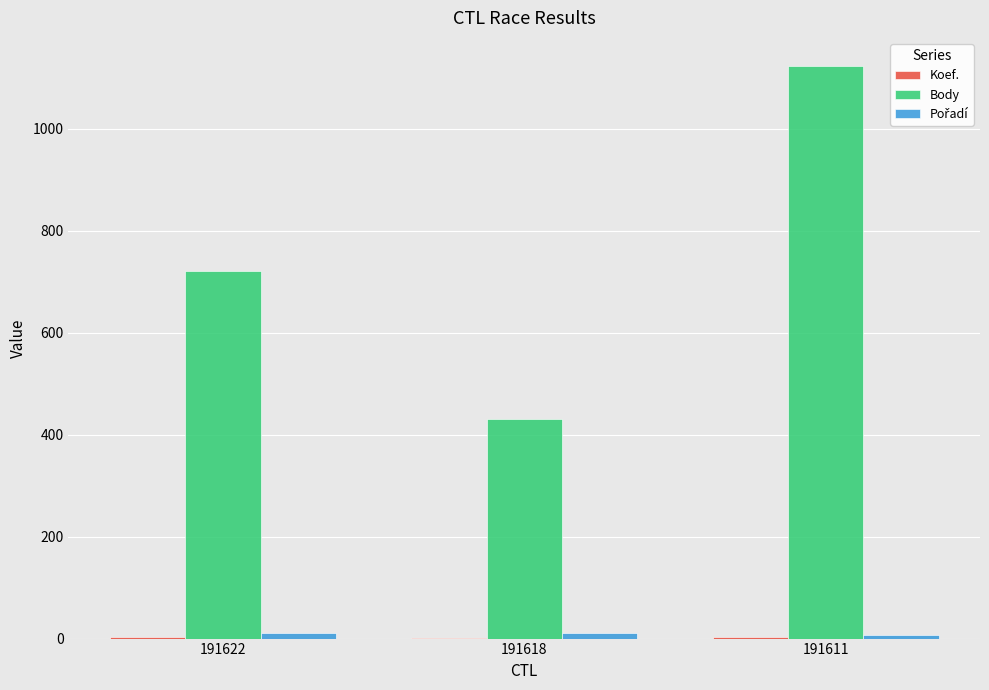

Where is Body nearest to the value 776?

191622